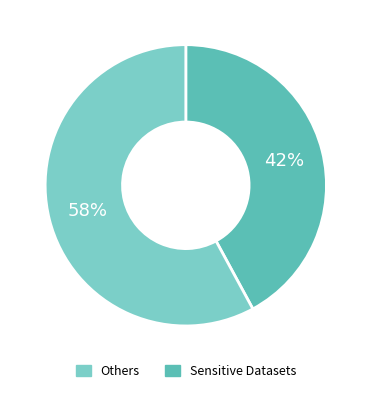

How many slices are in this pie chart?

2